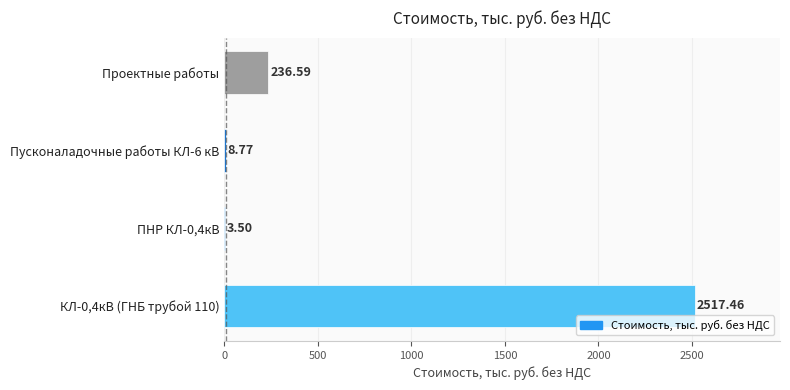

What is the sum of all values?

2766.3